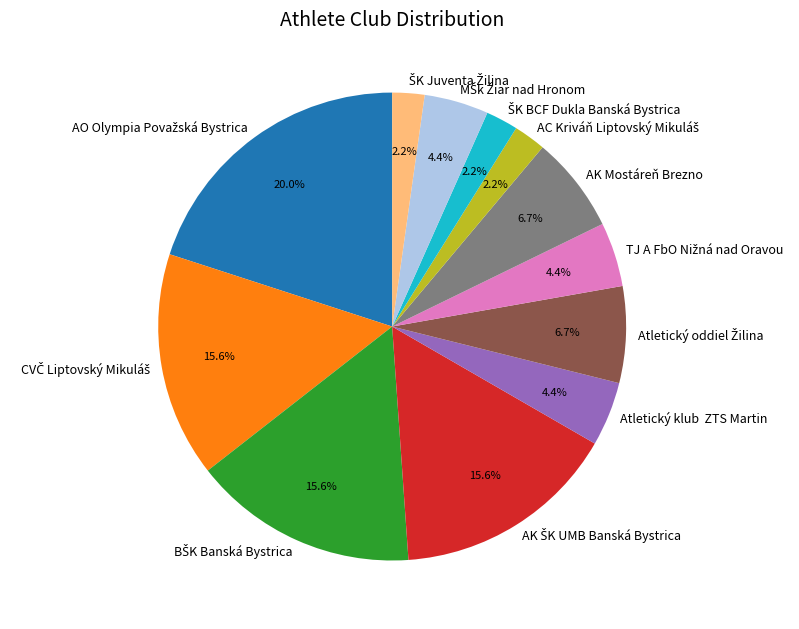

Does any single category account for the majority?

No